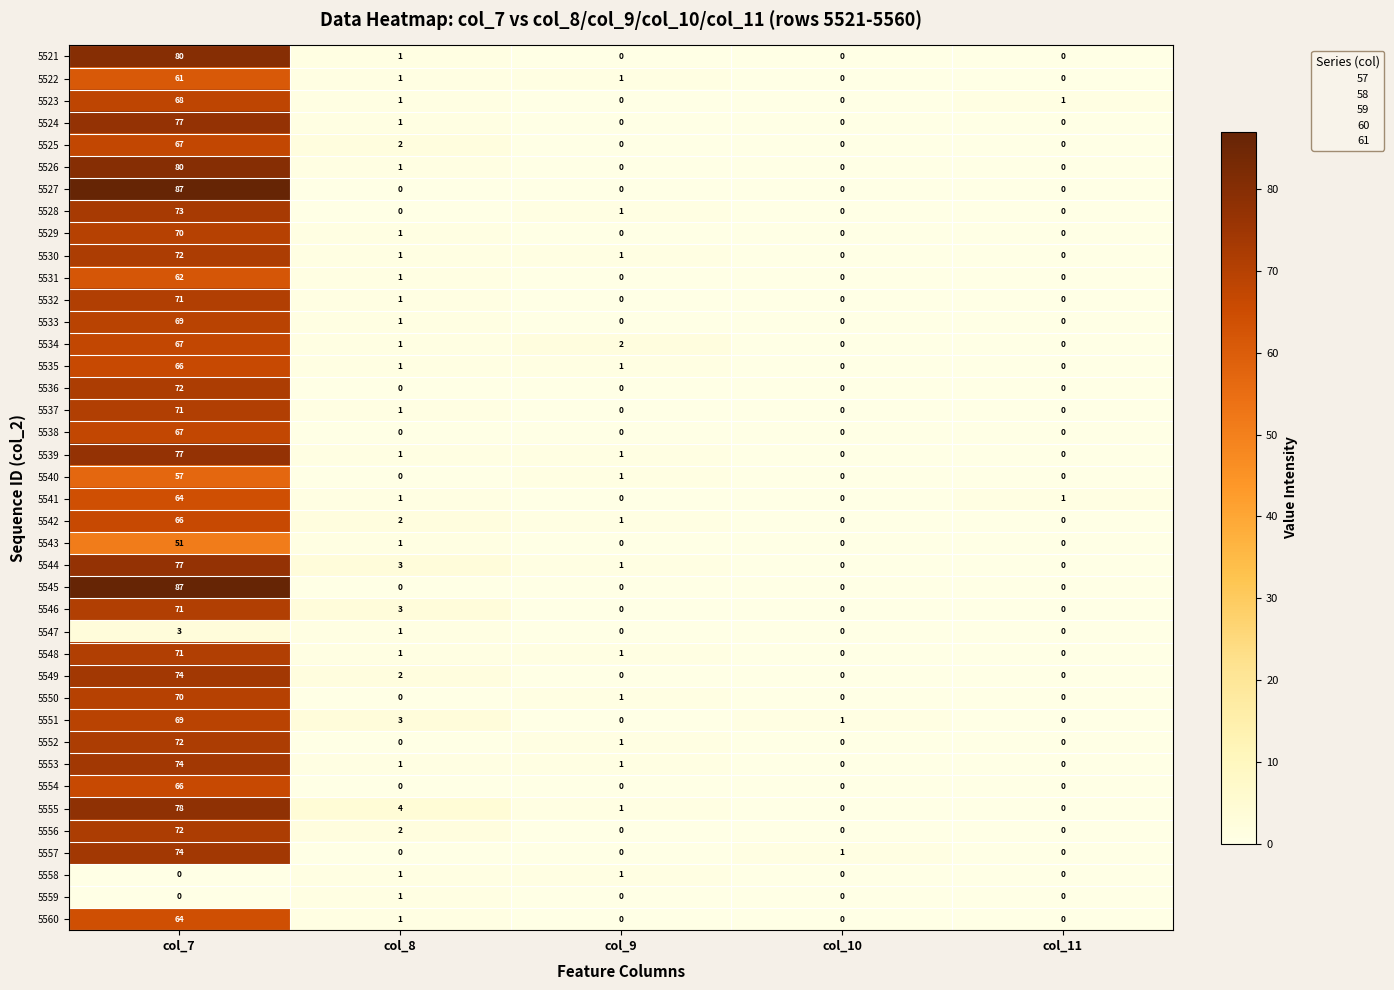

At which category is the sum across all series the highest?

col_7